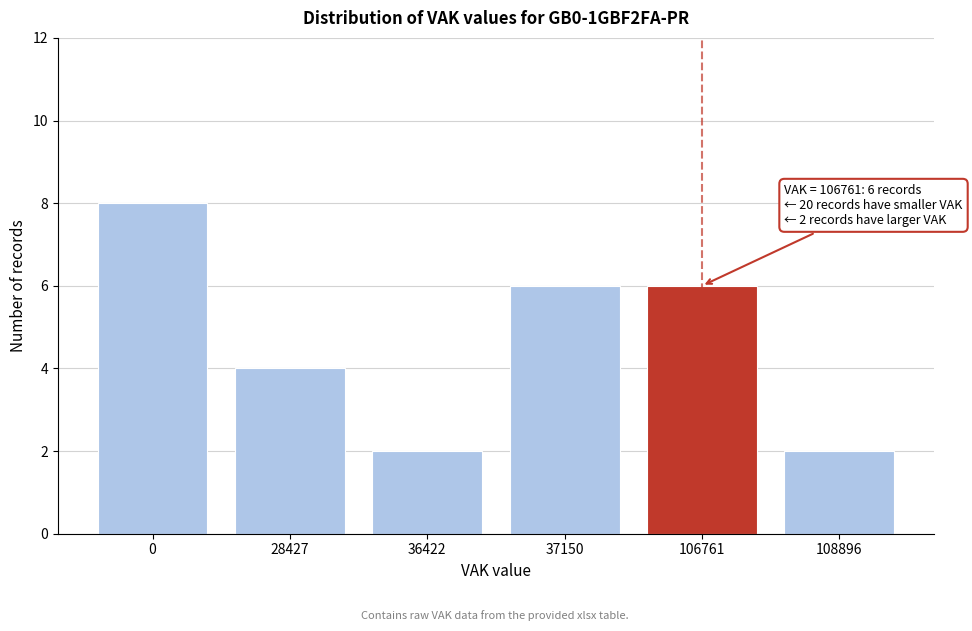

Reading left to right, list all the values displayed in this chart.

0=8	28427=4	36422=2	37150=6	106761=6	108896=2